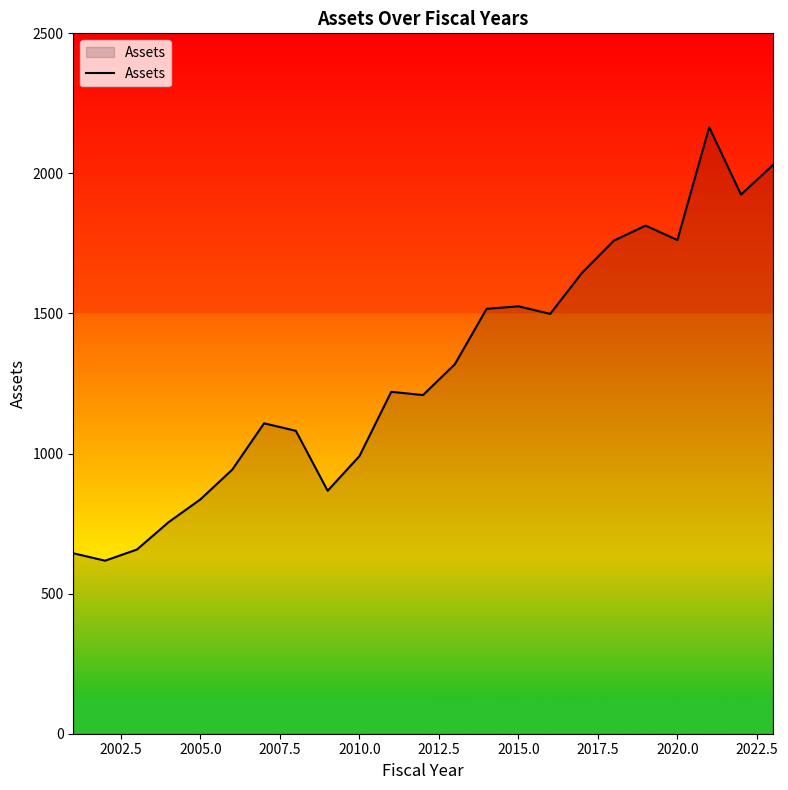

What is the difference between the maximum and minimum values?

1547.4